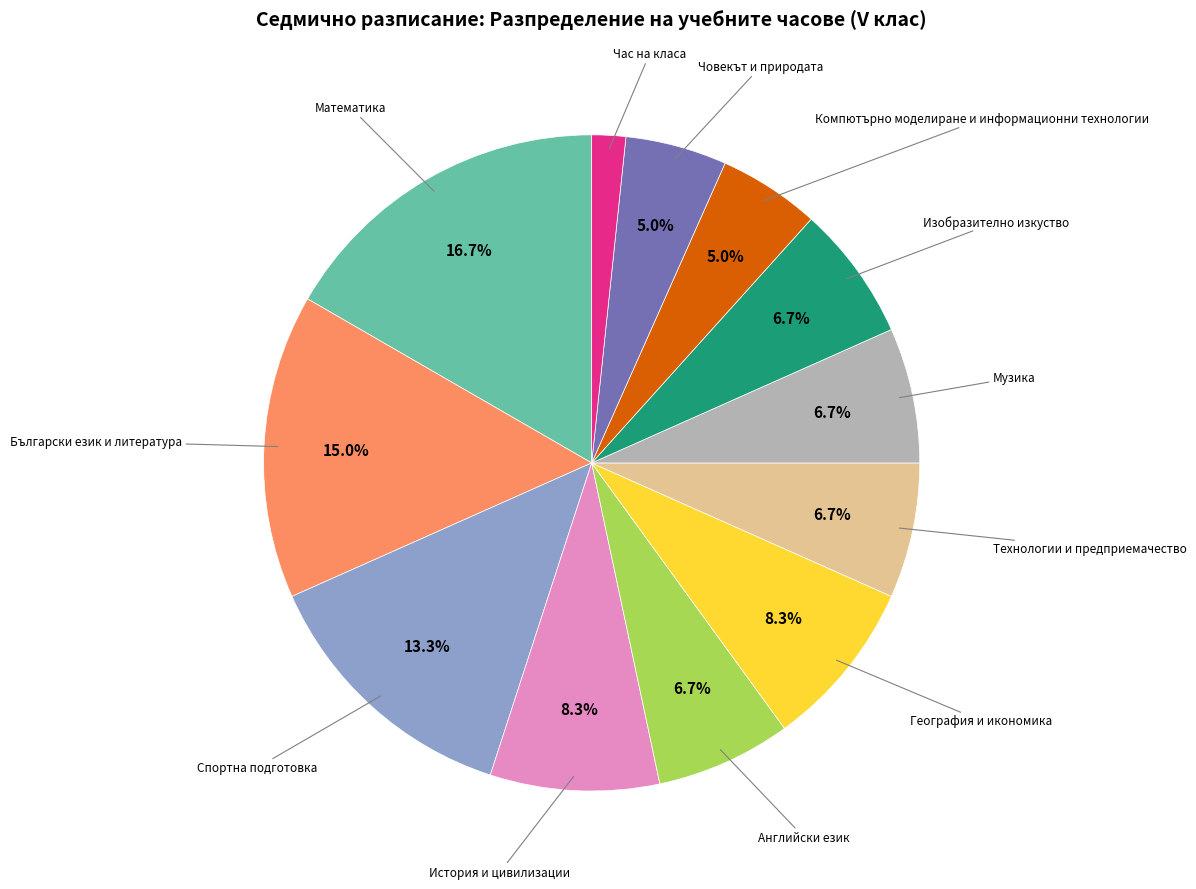

Is there a majority slice in this chart?

No